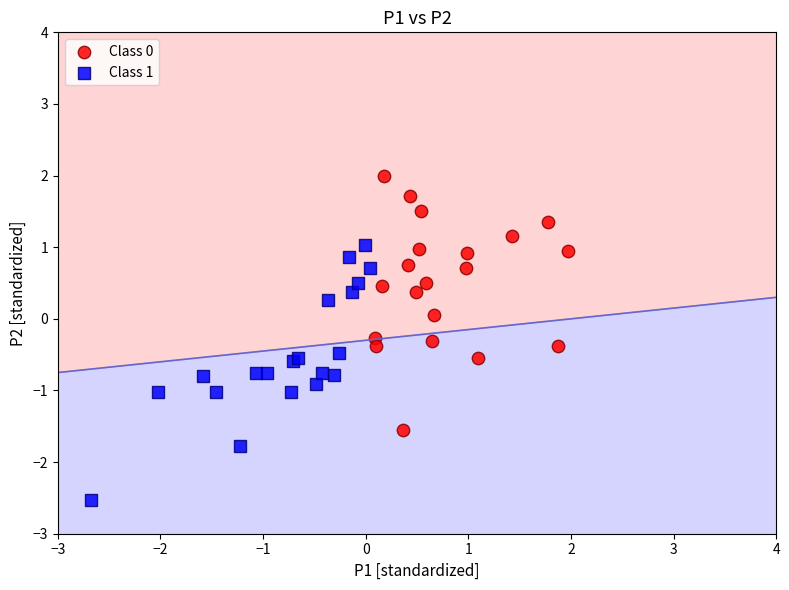

Which series contains the lowest Y value?

Class 1